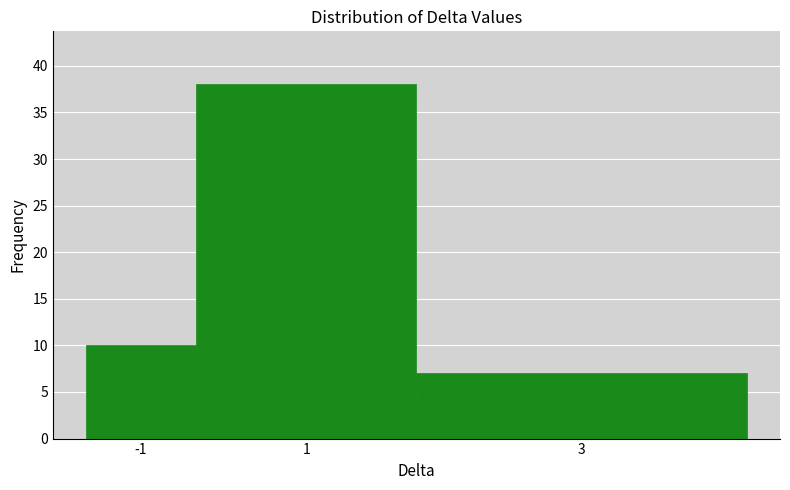

Reading left to right, extract all data points from this chart.

-1=10	1=38	3=7